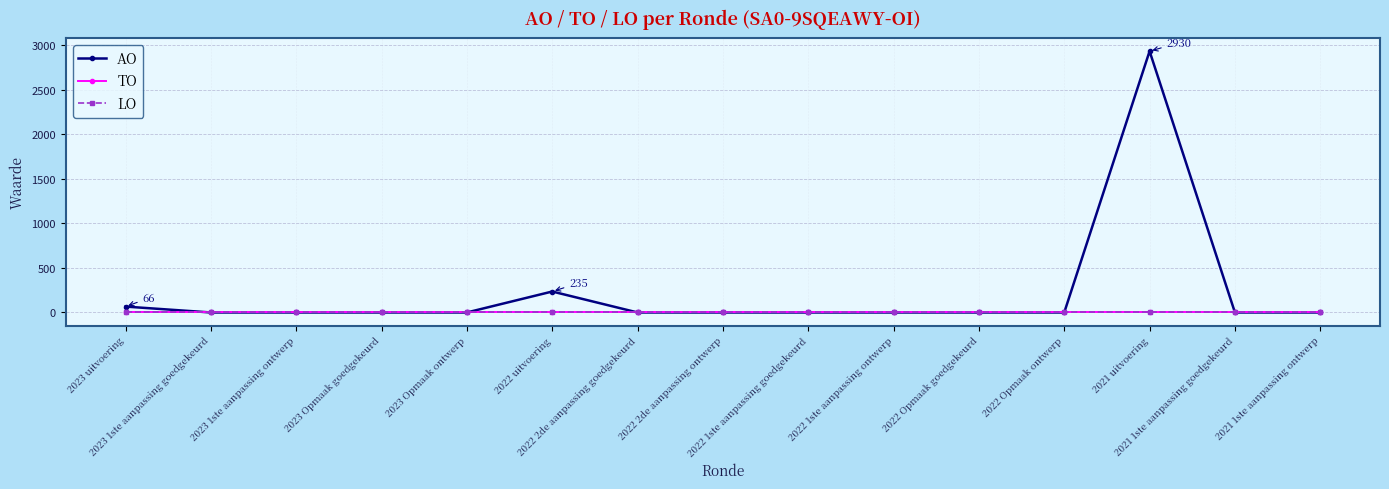

Does the chart have visible grid lines?

Yes